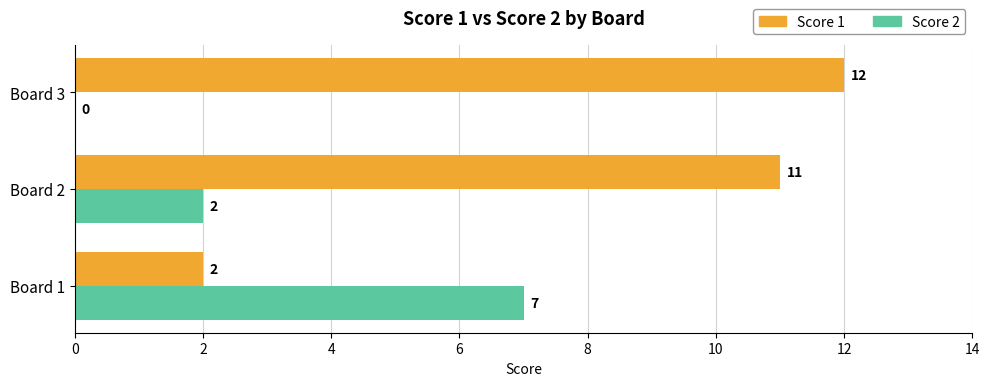

The value of Score 1 at Board 3 is 17. True or false?

False